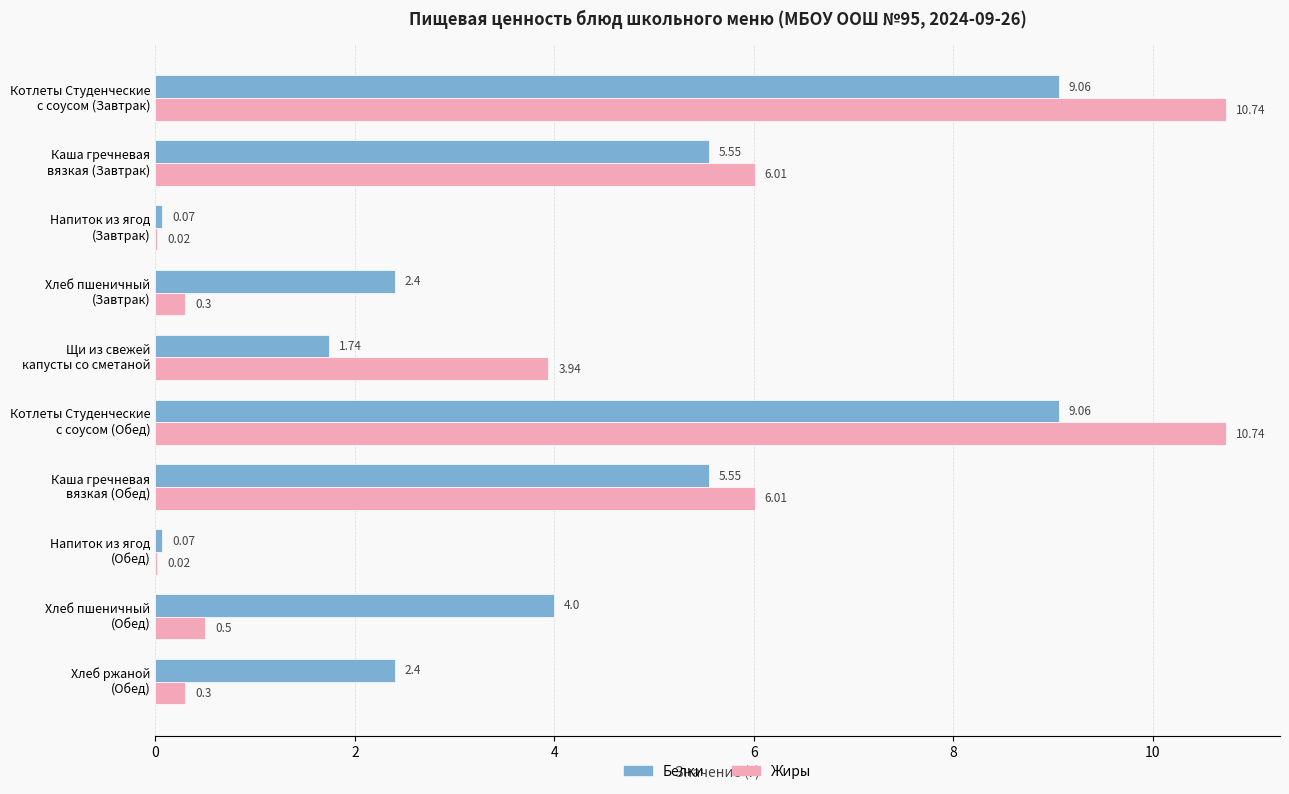

Which series has the largest total across all categories?

Белки